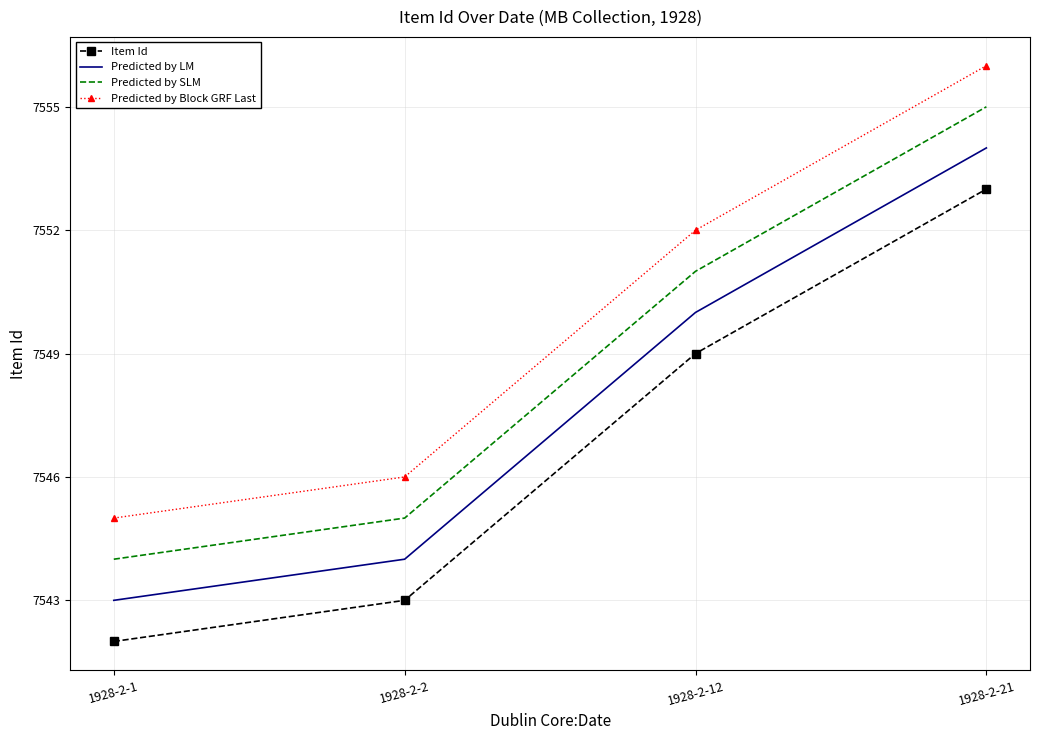

Rank the series by their maximum value, from lowest to highest.

Item Id, Predicted by LM, Predicted by SLM, Predicted by Block GRF Last